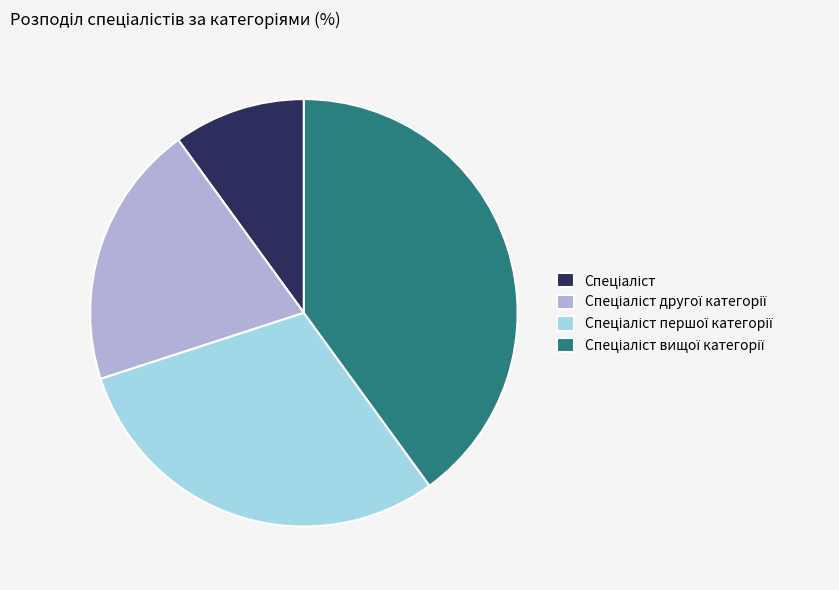

Count the number of slices in the pie.

4